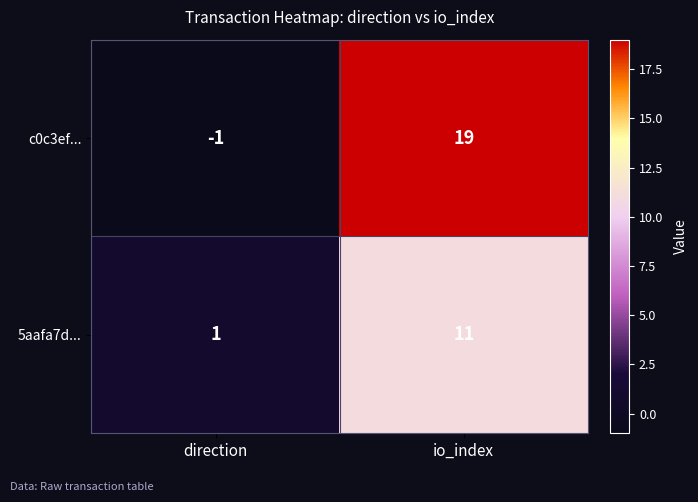

Which label corresponds to the largest value in the chart?

io_index